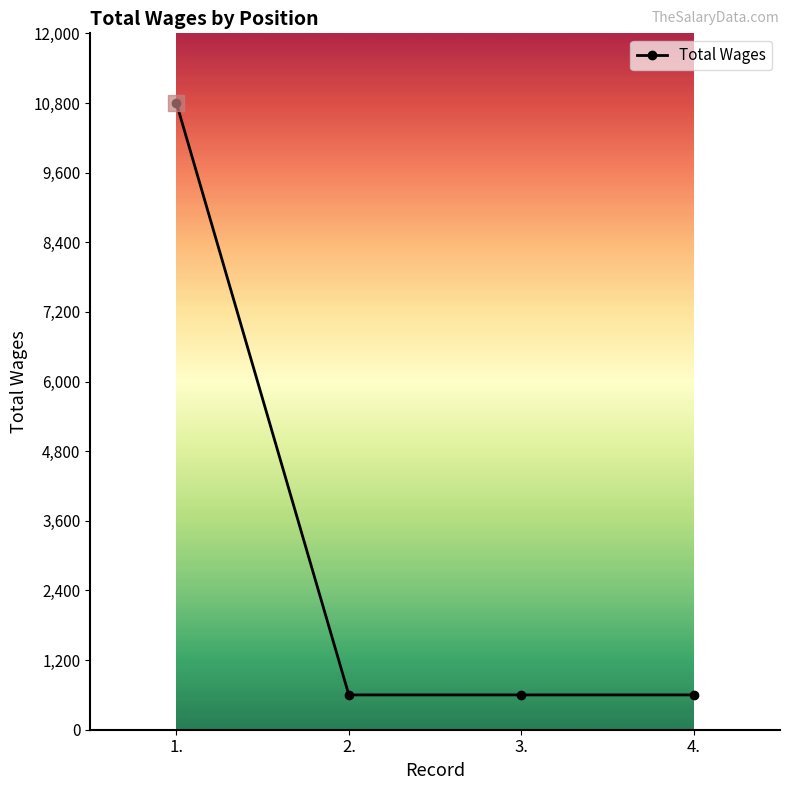

Which label corresponds to the largest value in the chart?

1.